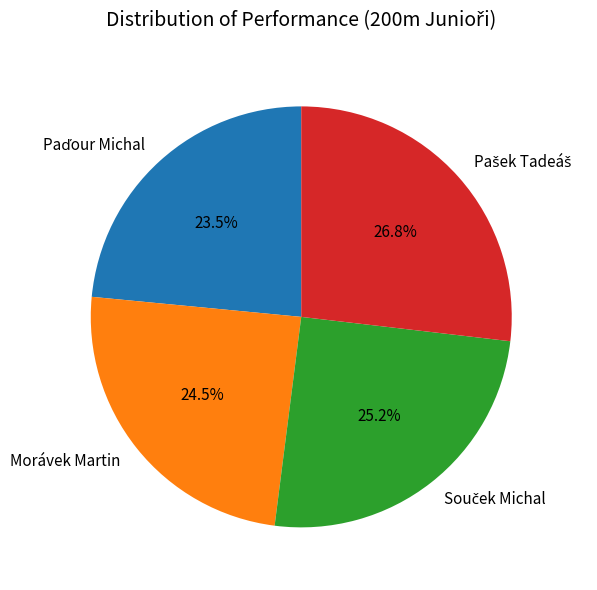

How many segments does this pie chart have?

4